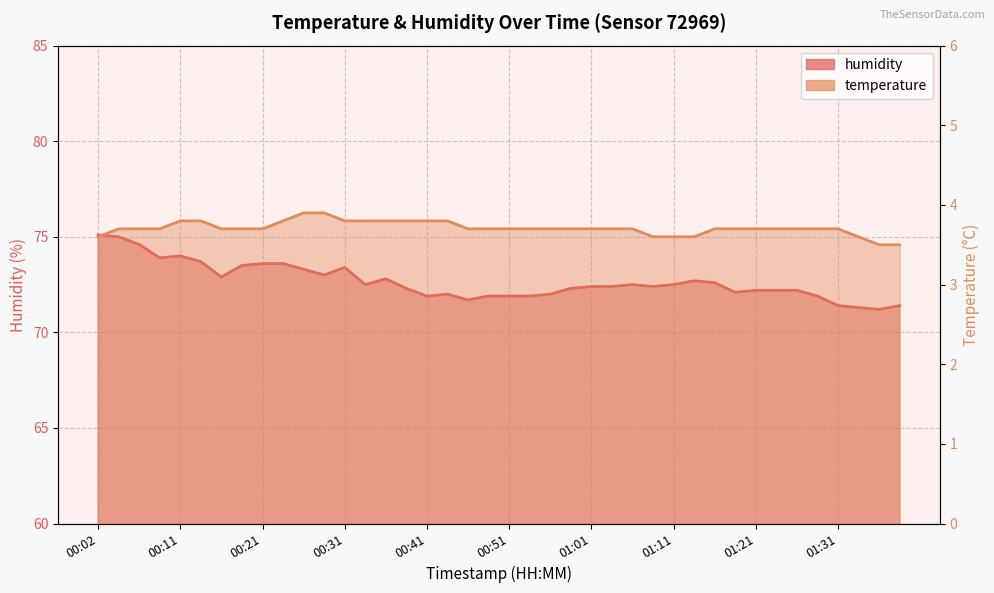

Which series has the widest spread of values?

humidity